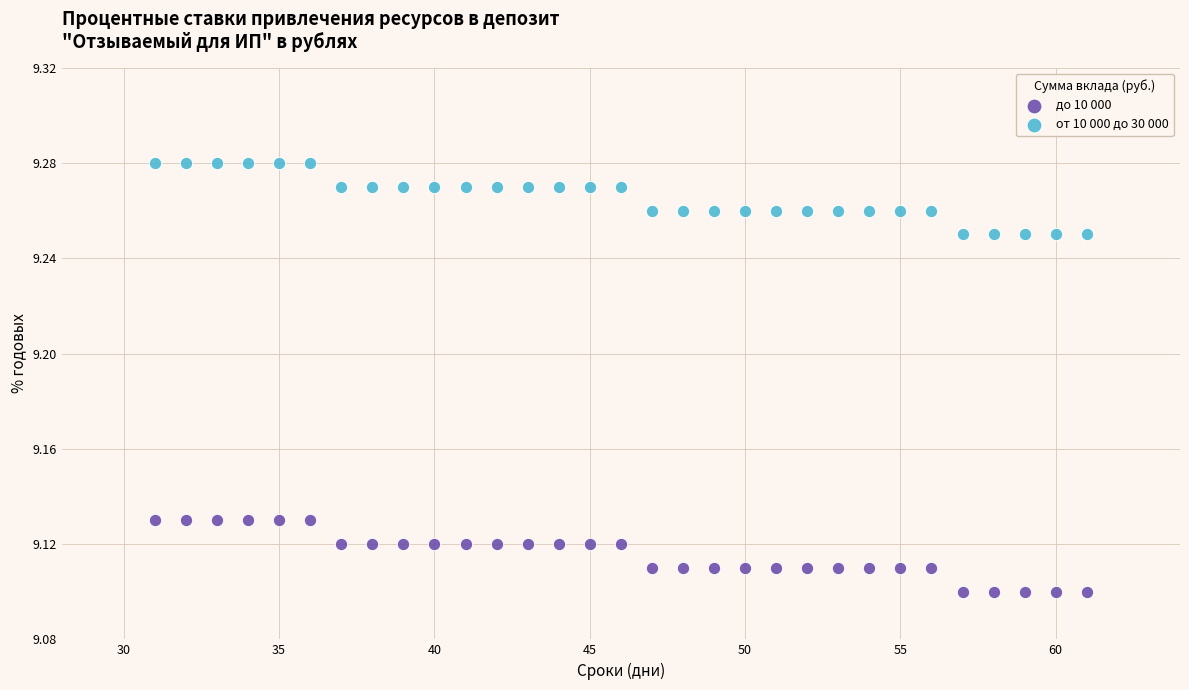

Across all data points, what is the range of X values (max minus min)?

30.0